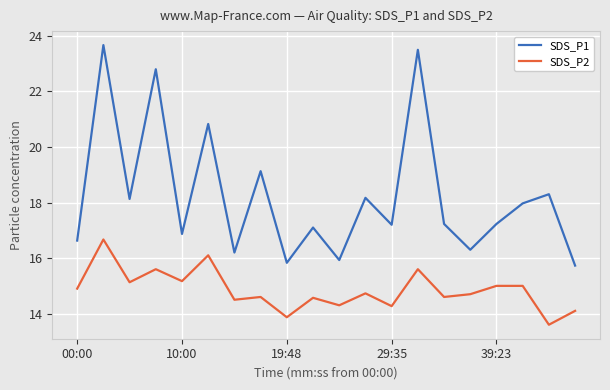

Which series has the largest range (max minus min)?

SDS_P1